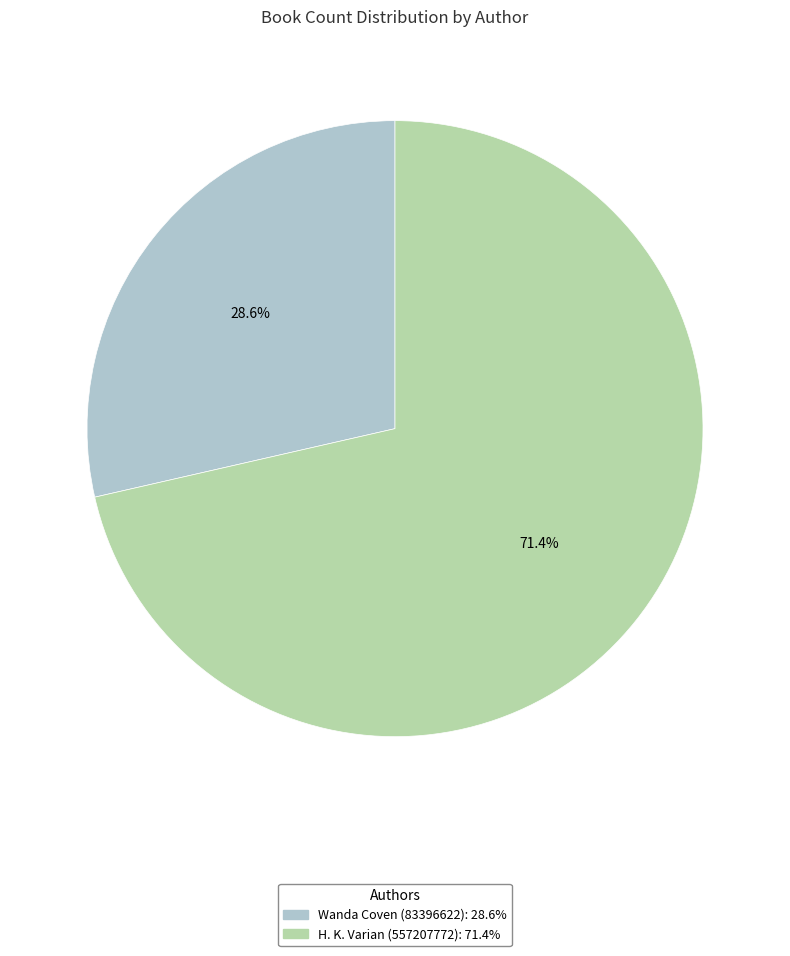

What percentage is NOT represented by H. K. Varian (557207772)?

28.6%